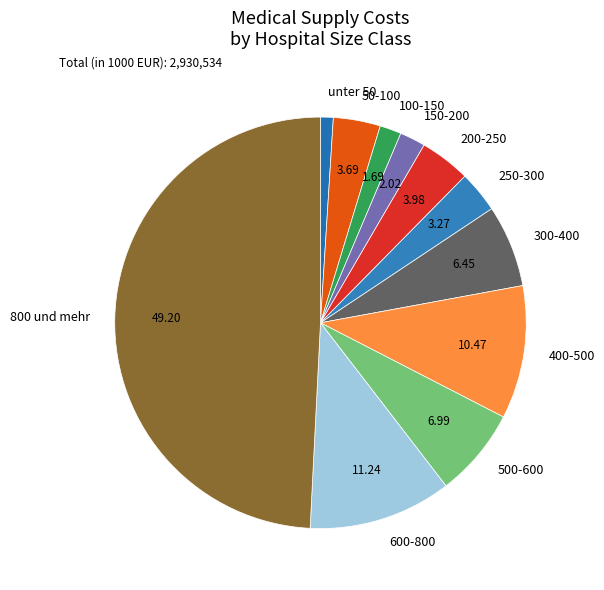

Does 150-200 represent more than half of the total?

No